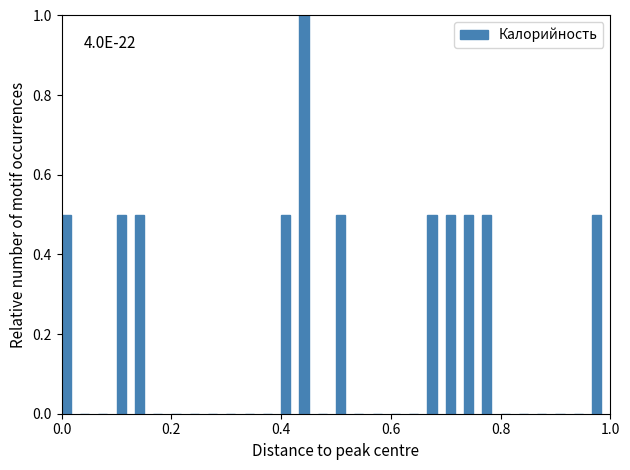

Around what value on the x-axis is the tallest bar? Give the approximate position of its centre, as read against the axis.

0.44